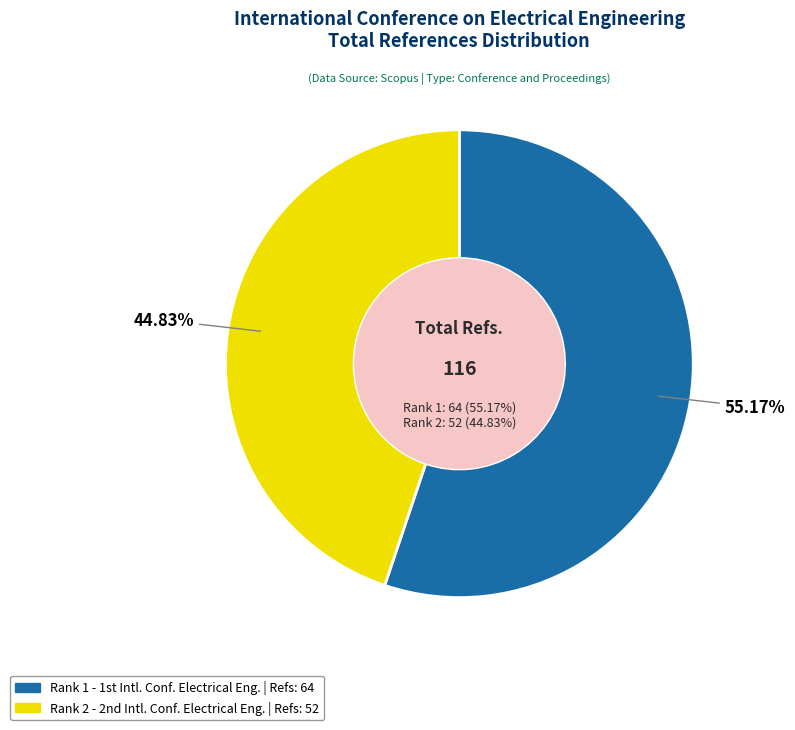

To the nearest percent, what is the average slice percentage?

50%